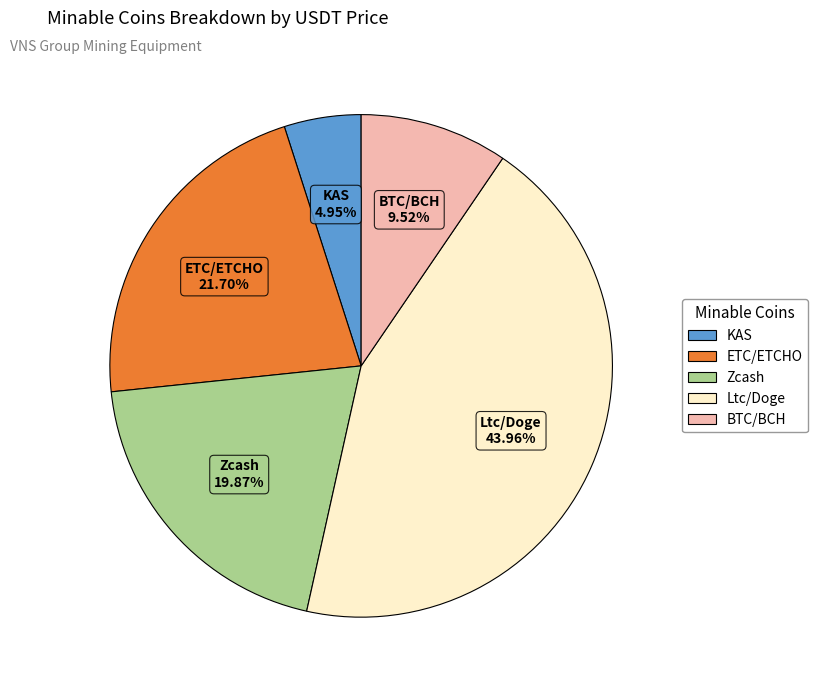

What is the ratio of the value at BTC/BCH to the value at Zcash?

0.5